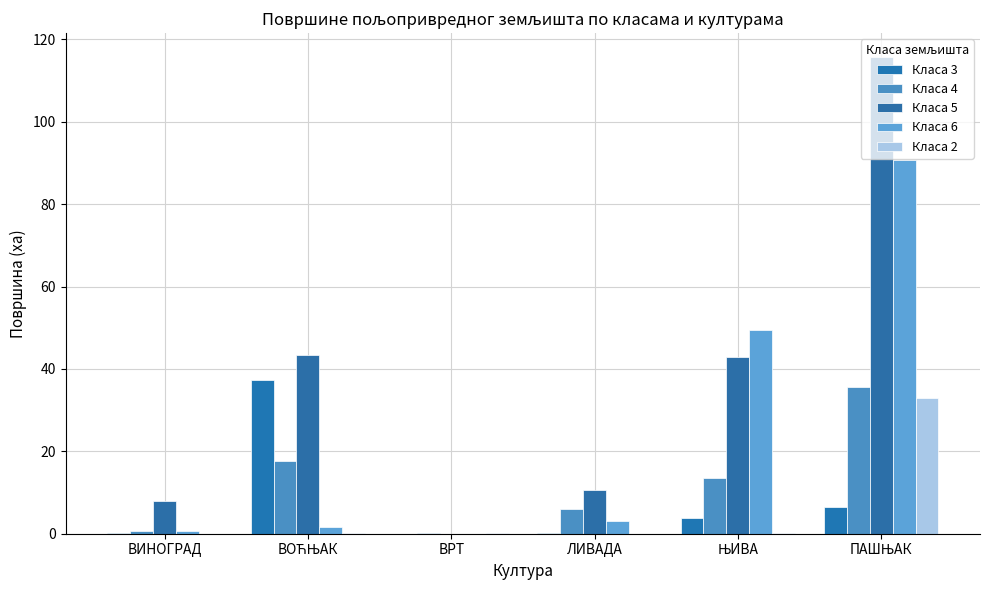

Reading left to right, what are all the values shown in this chart?

Класа 3: ВИНОГРАД=0.1	ВОЋЊАК=37.4	ВРТ=0.0	ЛИВАДА=0.1	ЊИВА=3.9	ПАШЊАК=6.5
Класа 4: ВИНОГРАД=0.7	ВОЋЊАК=17.6	ВРТ=0.1	ЛИВАДА=5.9	ЊИВА=13.5	ПАШЊАК=35.6
Класа 5: ВИНОГРАД=7.9	ВОЋЊАК=43.5	ВРТ=0.0	ЛИВАДА=10.7	ЊИВА=42.8	ПАШЊАК=115.7
Класа 6: ВИНОГРАД=0.5	ВОЋЊАК=1.5	ВРТ=0.0	ЛИВАДА=3.1	ЊИВА=49.5	ПАШЊАК=90.8
Класа 2: ВИНОГРАД=0.0	ВОЋЊАК=0.1	ВРТ=0.1	ЛИВАДА=0.0	ЊИВА=0.1	ПАШЊАК=32.9